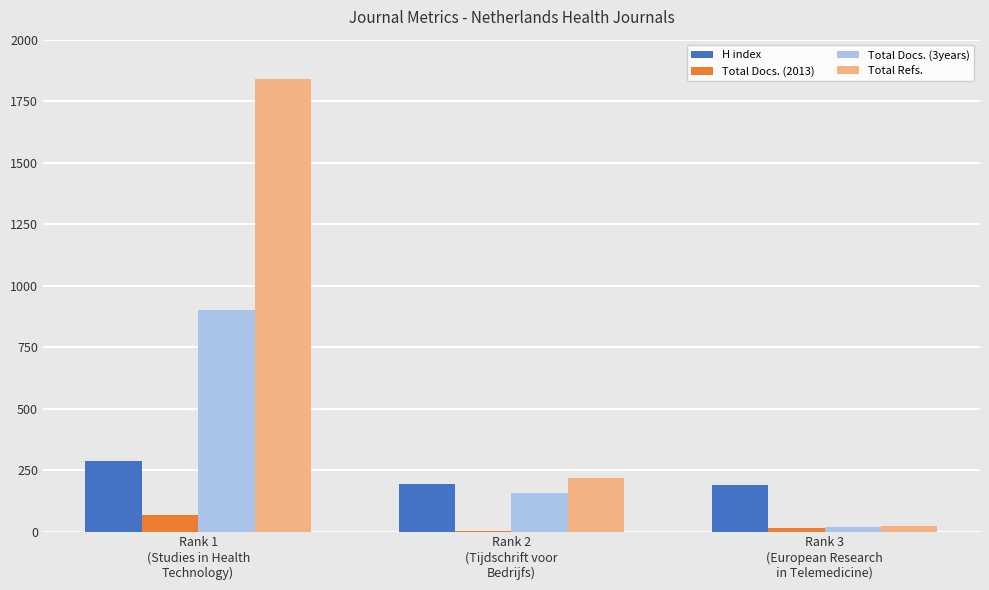

What is the spread (max minus min) of values at Rank 3
(European Research
in Telemedicine)?

177